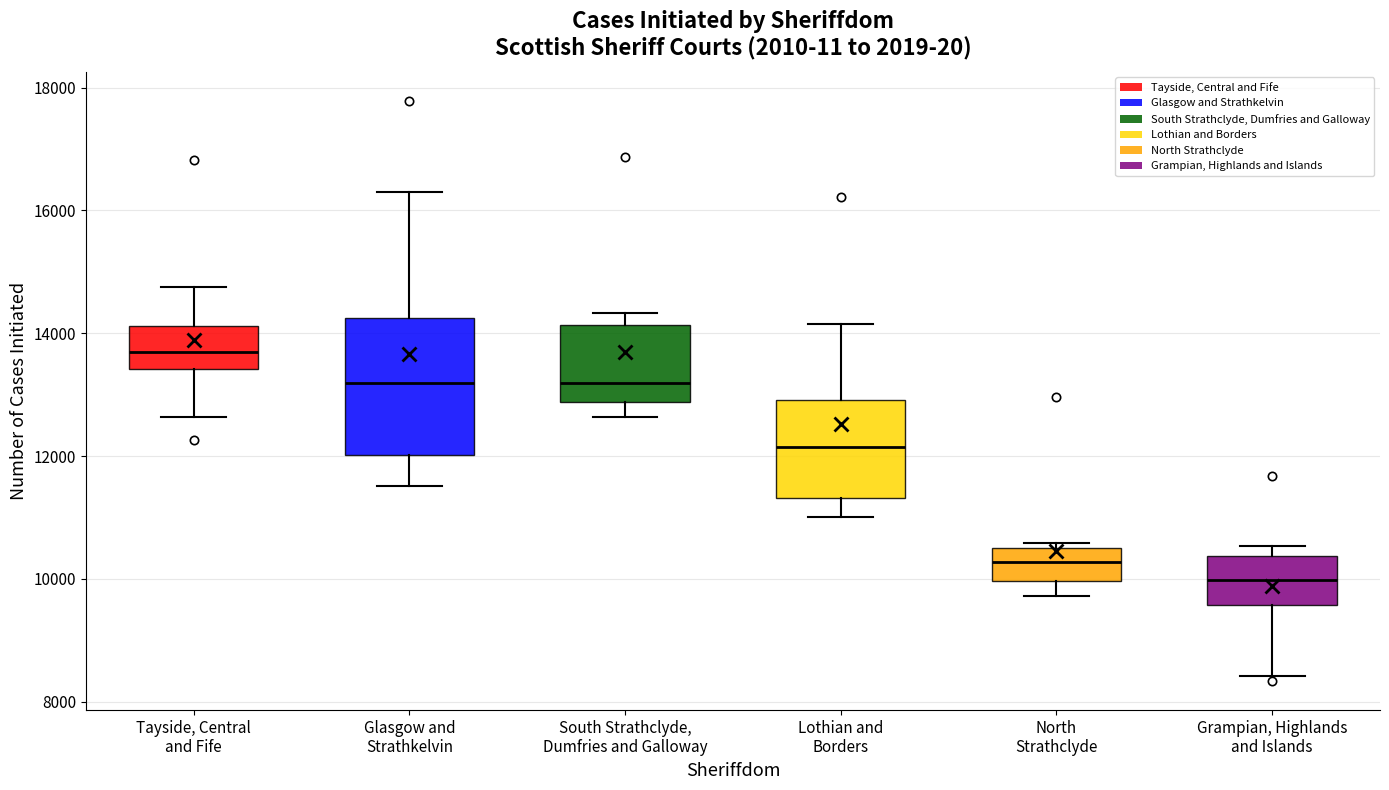

Which box is the tallest, from its lower edge to its upper edge?

Glasgow and Strathkelvin